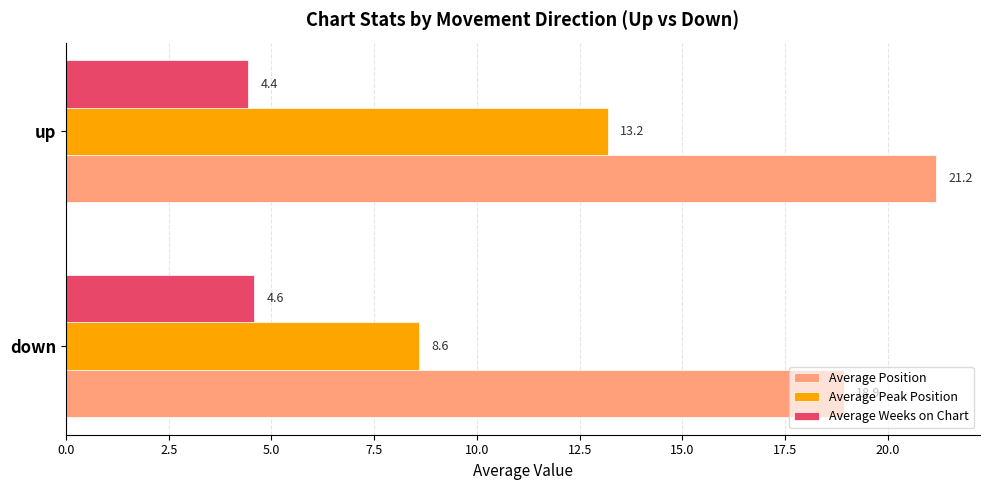

True or false: Average Peak Position has a value of 11.4 at down.

False